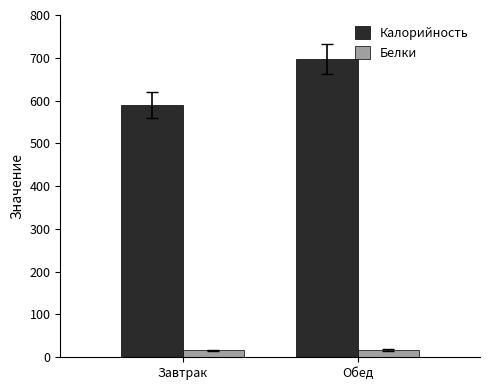

What are all the series names shown in the legend?

Калорийность, Белки